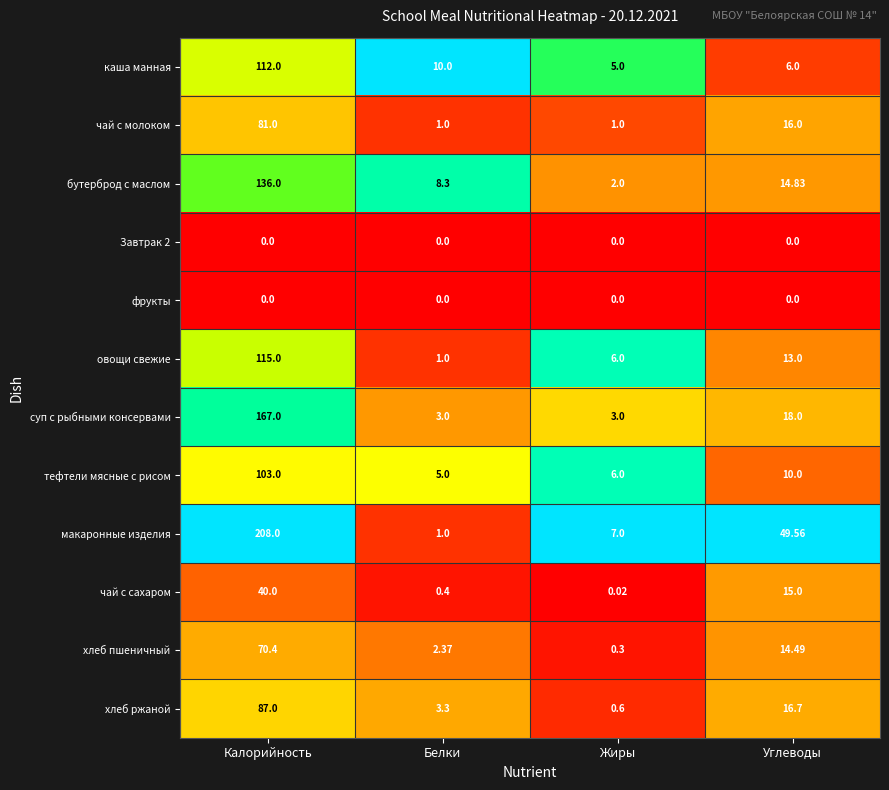

At which category is the sum across all series the highest?

Калорийность